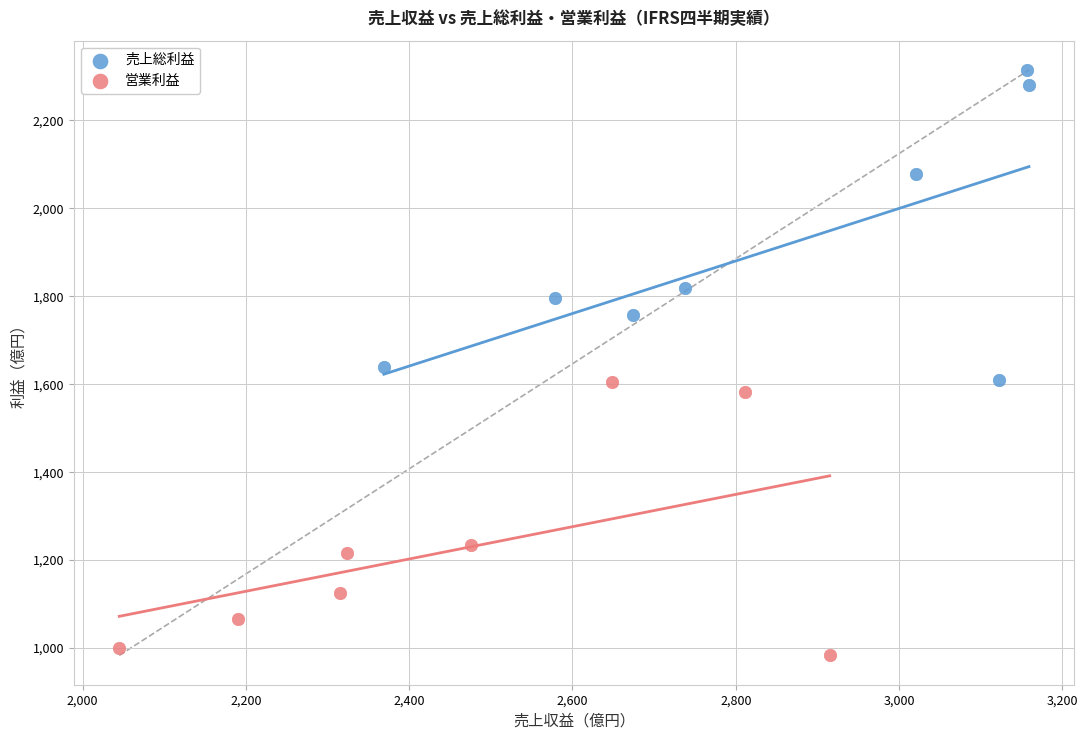

Which series contains the lowest Y value?

営業利益